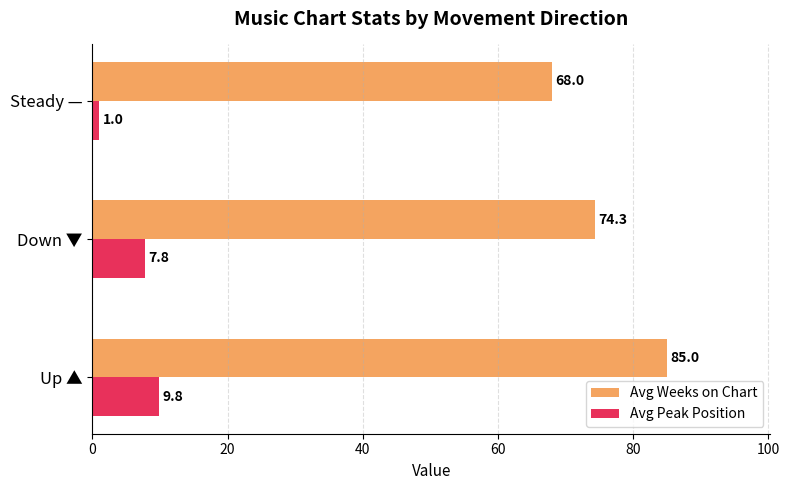

Is the value of Avg Weeks on Chart at Down ▼ greater than the value of Avg Peak Position at Down ▼?

Yes